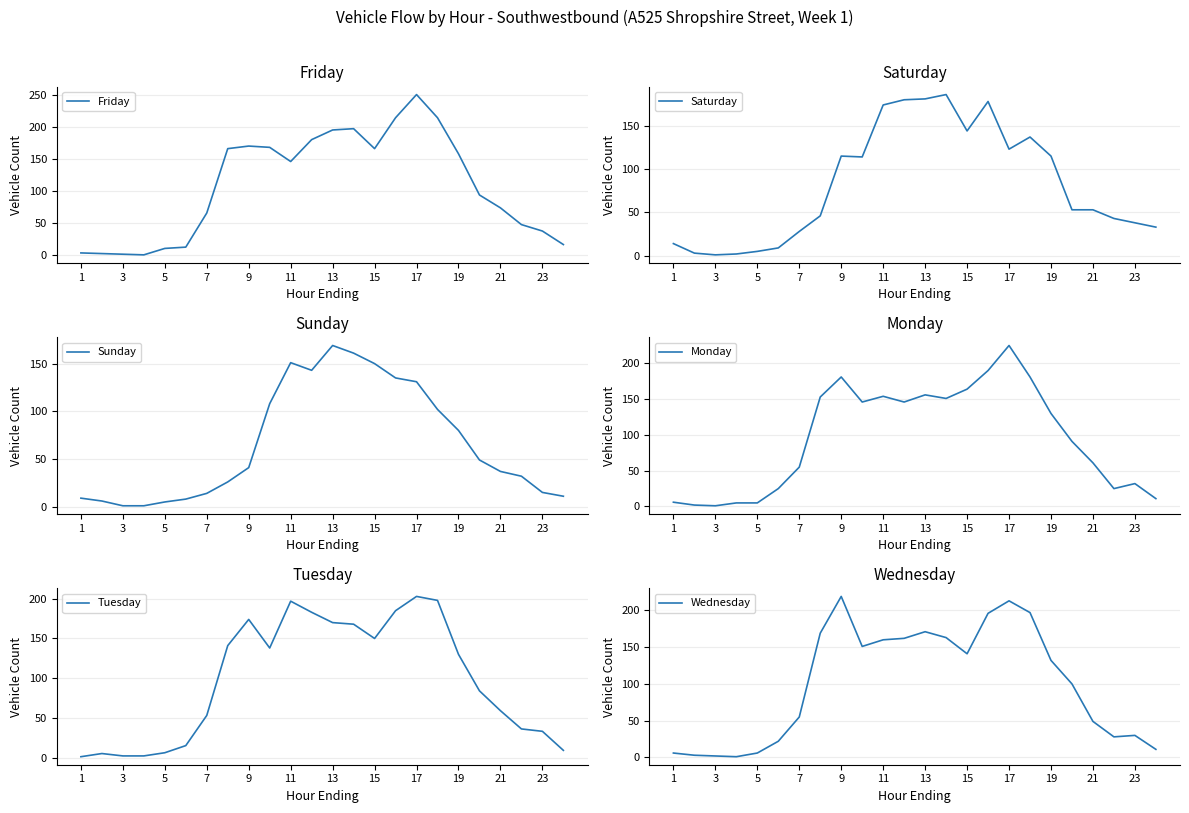

After their last crossing, which series has the higher values: Wednesday or Sunday?

Wednesday